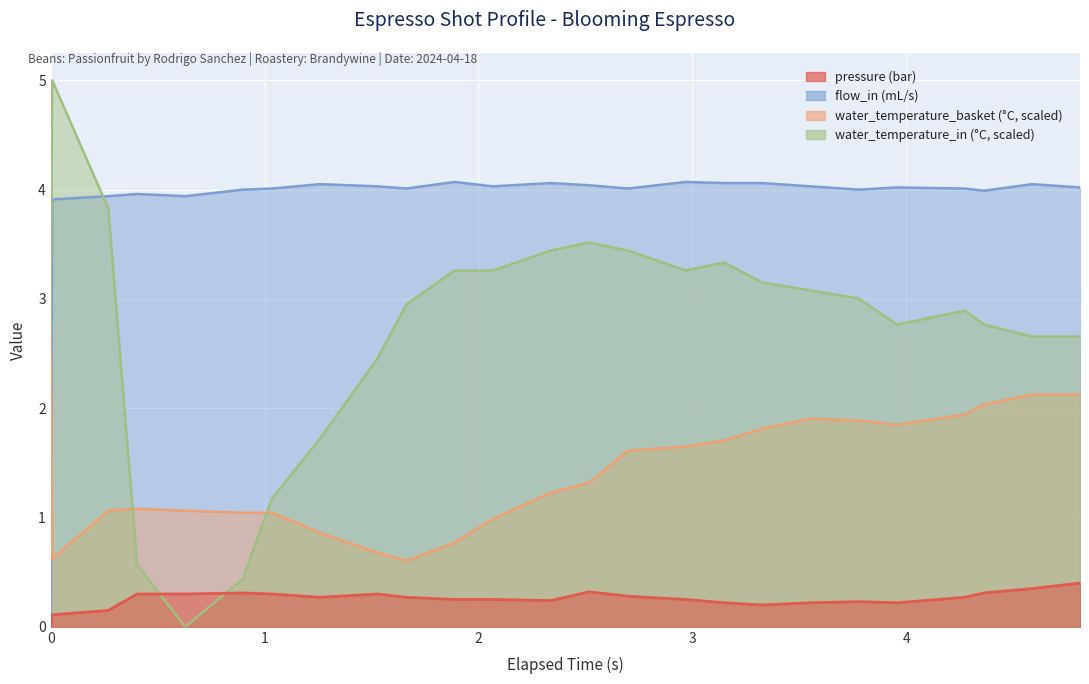

True or false: water_temperature_in has a value of 9.0 at 1.

False